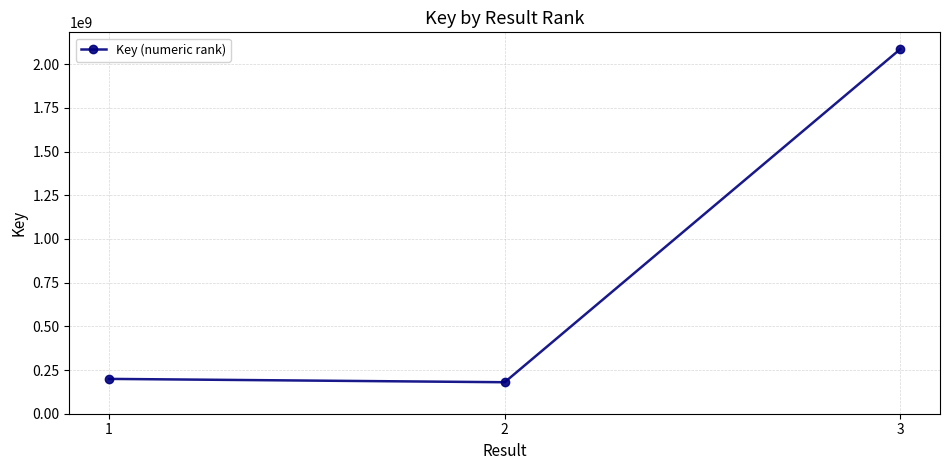

Which category has the highest value across all series?

3